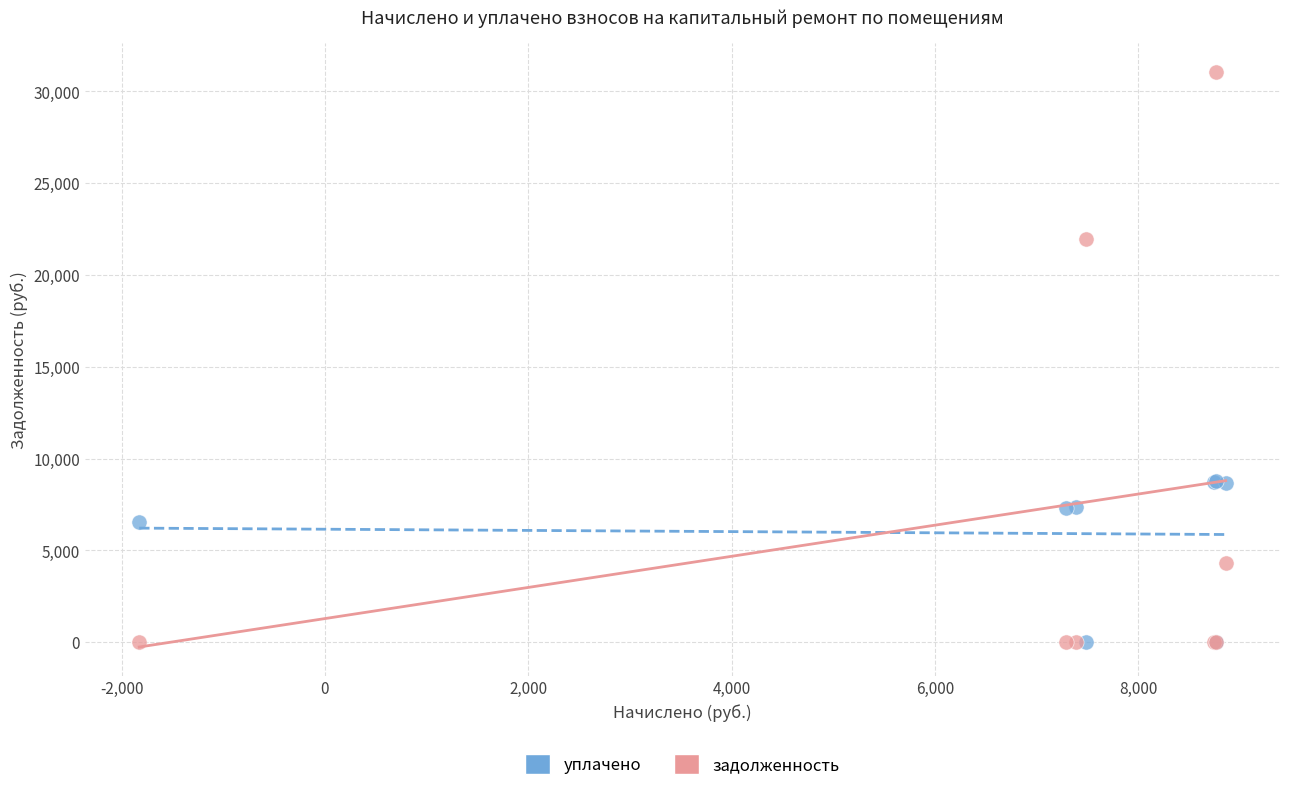

In the задолженность series, what Y value is closest to 15526?

21945.2